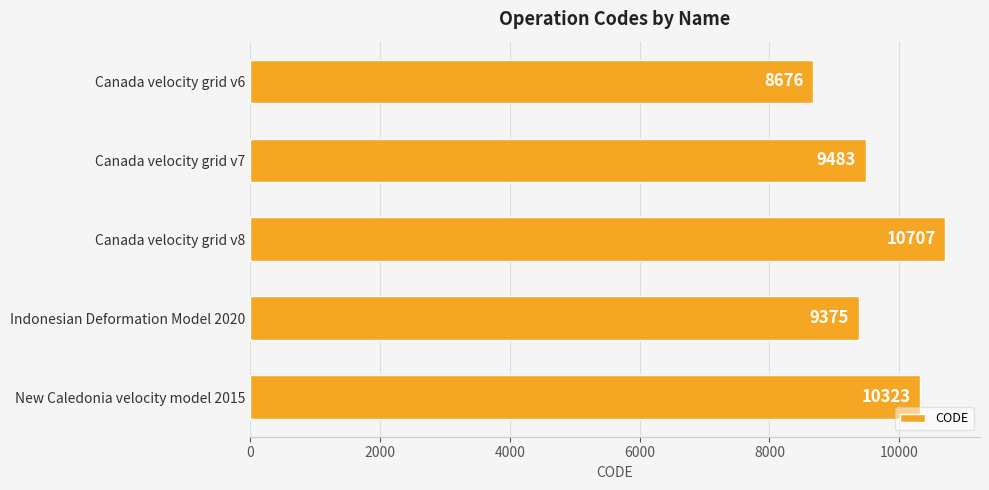

What is the ratio of the value at Canada velocity grid v8 to the value at New Caledonia velocity model 2015?

1.0